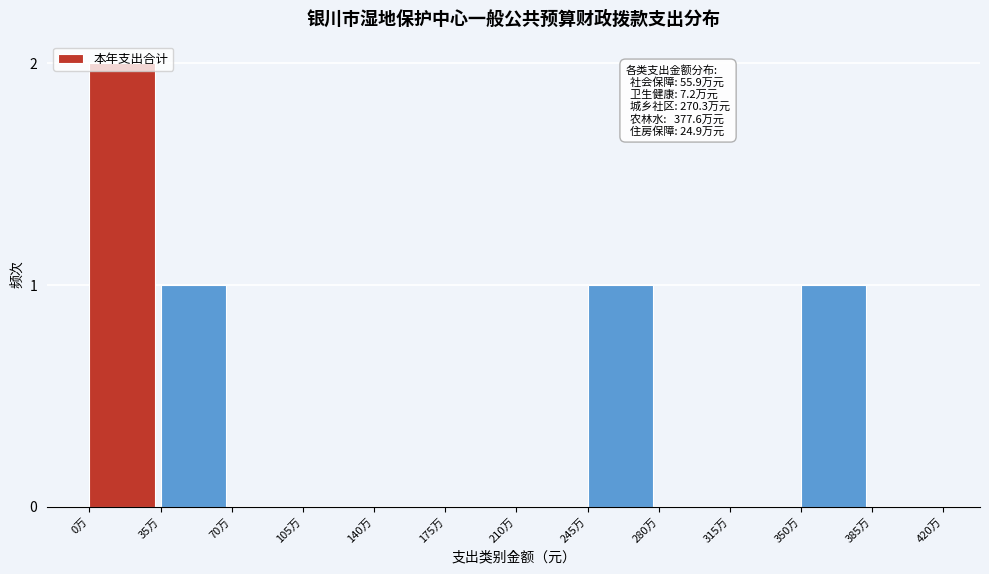

Which label corresponds to the largest value in the chart?

0万